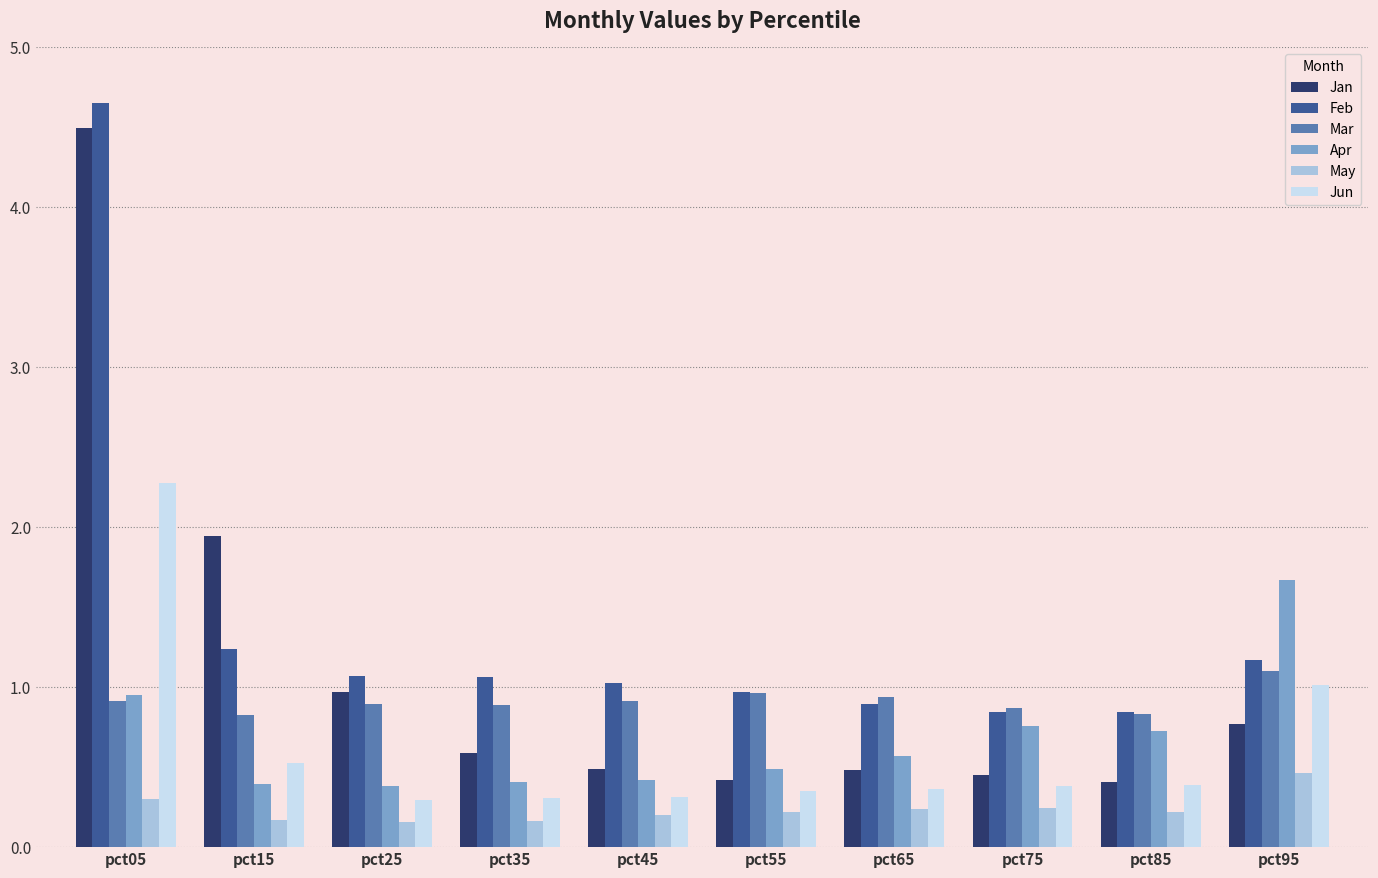

Which series changed the most between pct45 and pct95?

Apr